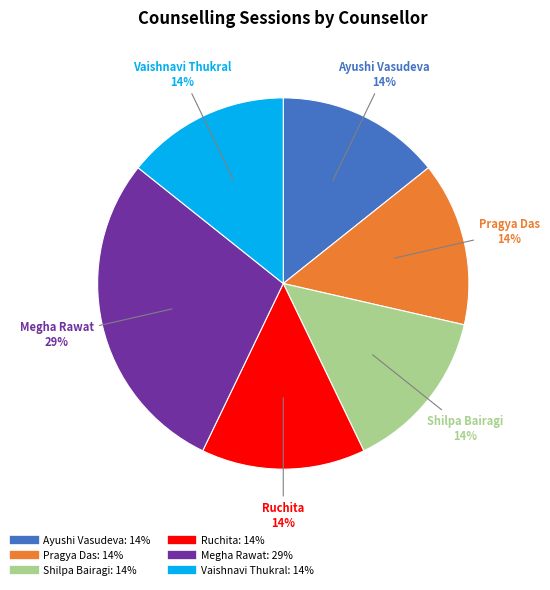

Is the sum of Vaishnavi Thukral and Pragya Das greater than half?

No